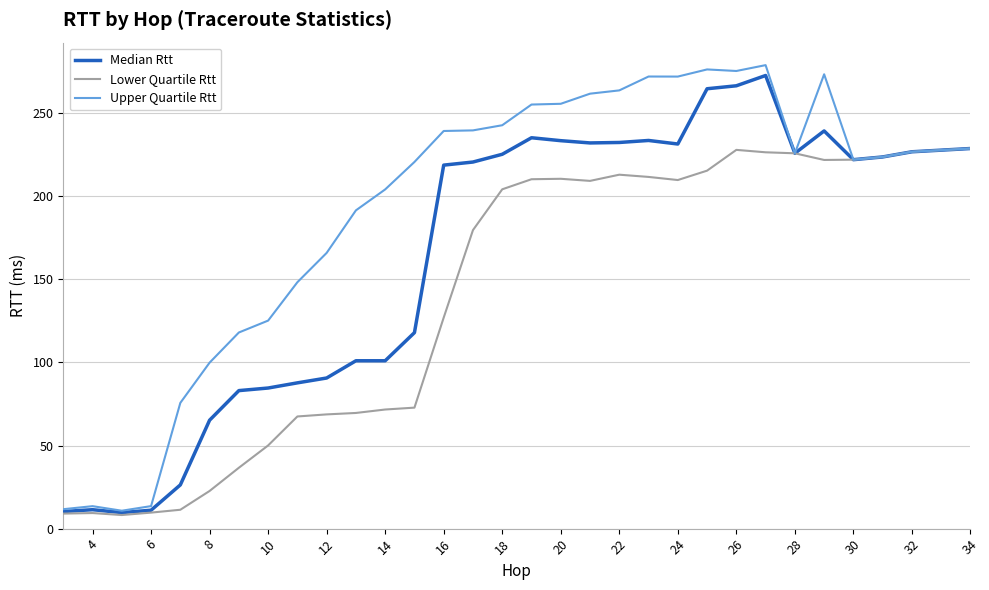

Which series has the widest spread of values?

Upper Quartile Rtt